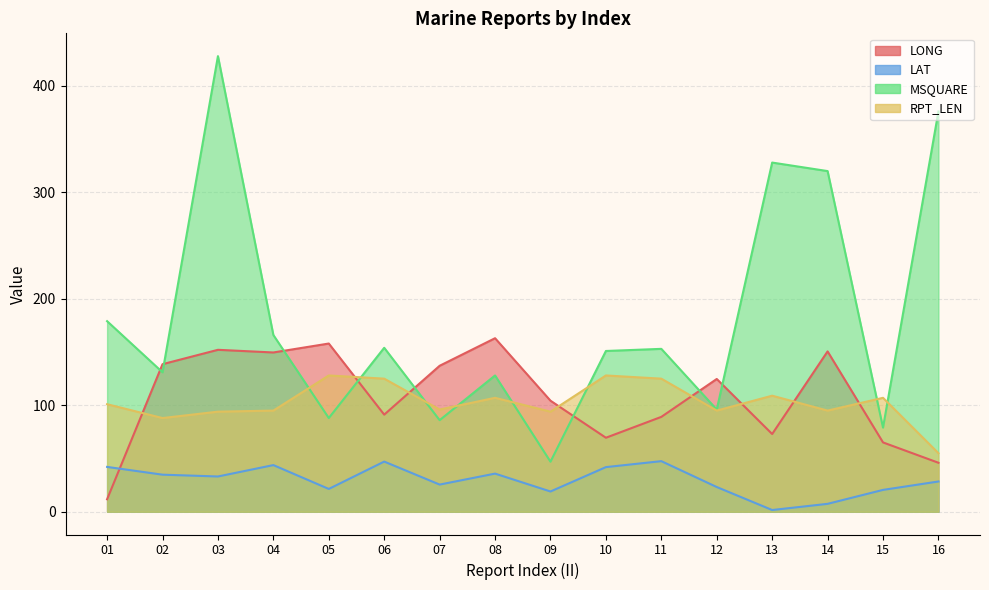

Which series has the largest range (max minus min)?

MSQUARE